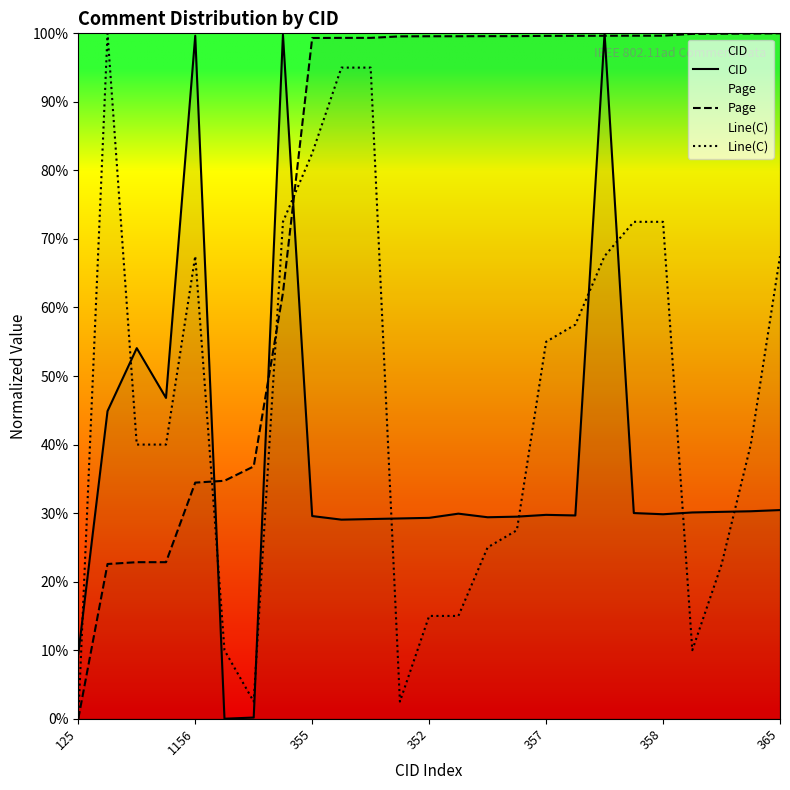

True or false: Page and Line(C) cross at least once.

True